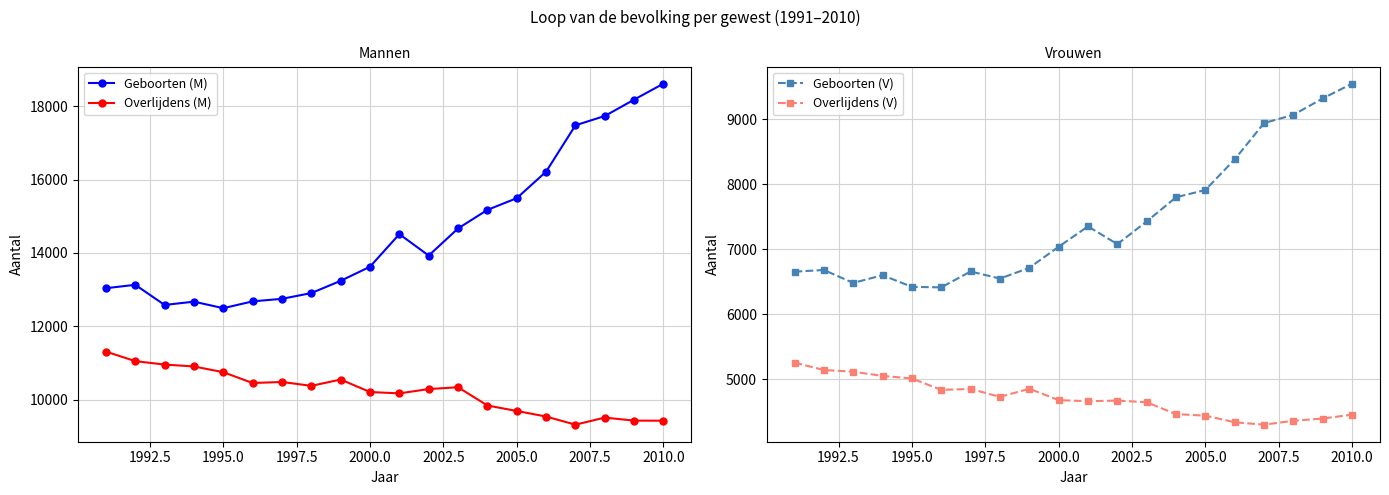

Reading left to right, transcribe all the data shown in this chart.

Geboorten (M): 13040	13133	12584	12674	12496	12682	12751	12908	13241	13626	14513	13929	14668	15173	15492	16214	17477	17730	18176	18612
Overlijdens (M): 11314	11054	10961	10909	10753	10458	10487	10381	10553	10213	10176	10294	10343	9846	9697	9545	9324	9517	9434	9433
Geboorten (V): 6654	6680	6481	6600	6420	6413	6657	6548	6713	7038	7351	7078	7427	7799	7911	8383	8941	9068	9320	9548
Overlijdens (V): 5255	5141	5115	5050	5011	4835	4850	4728	4853	4678	4661	4671	4645	4462	4439	4337	4300	4360	4394	4454